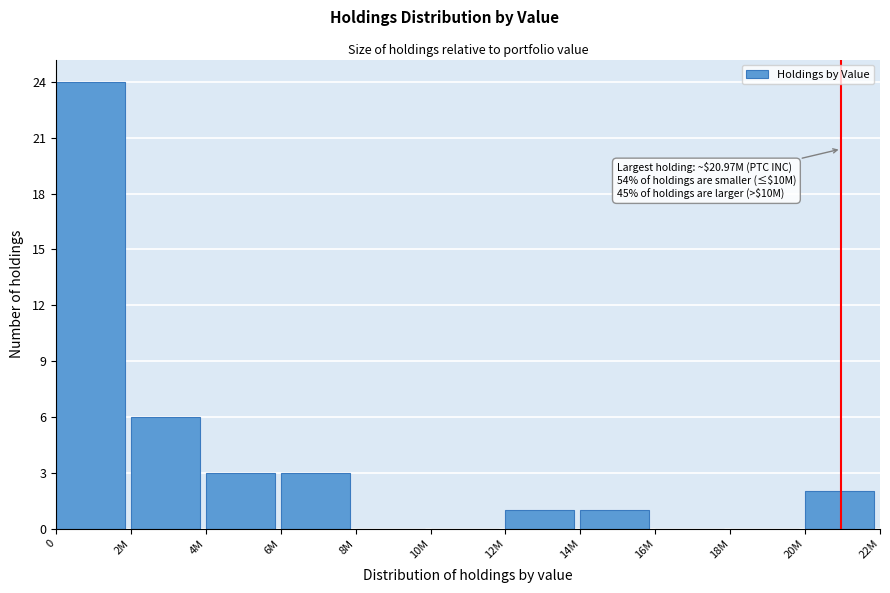

Reading right to left, extract all data points from this chart.

20M=2	18M=0	16M=0	14M=1	12M=1	10M=0	8M=0	6M=3	4M=3	2M=6	0=24